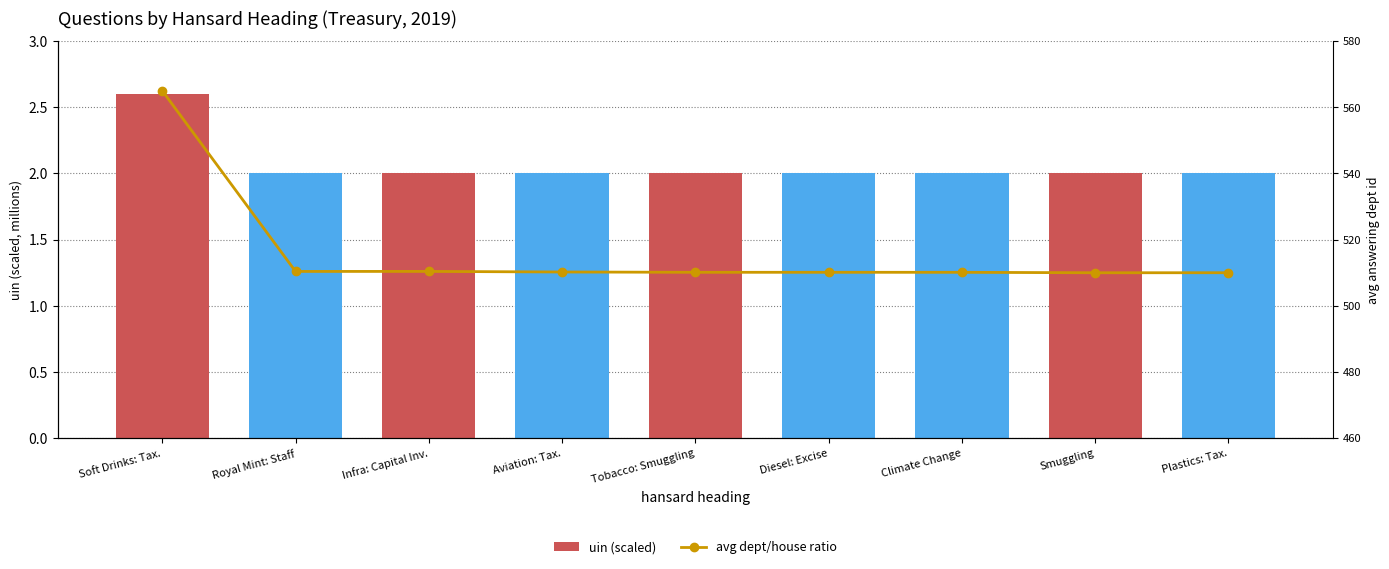

Between Royal Mint: Staff and Aviation: Tax., which series saw the biggest shift?

answering dept id / house id ratio